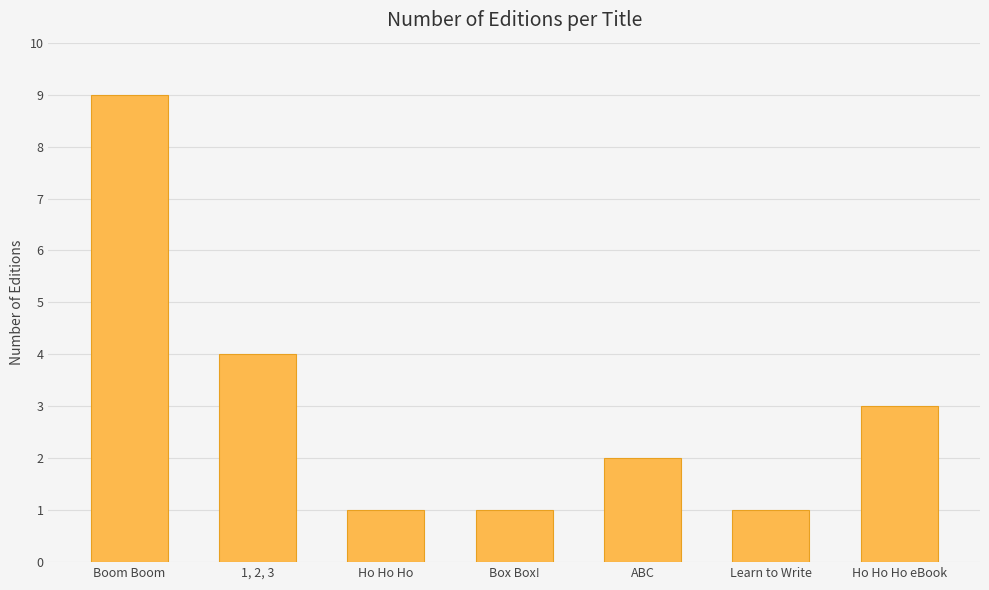

Count the values in the range 1 to 4.

6